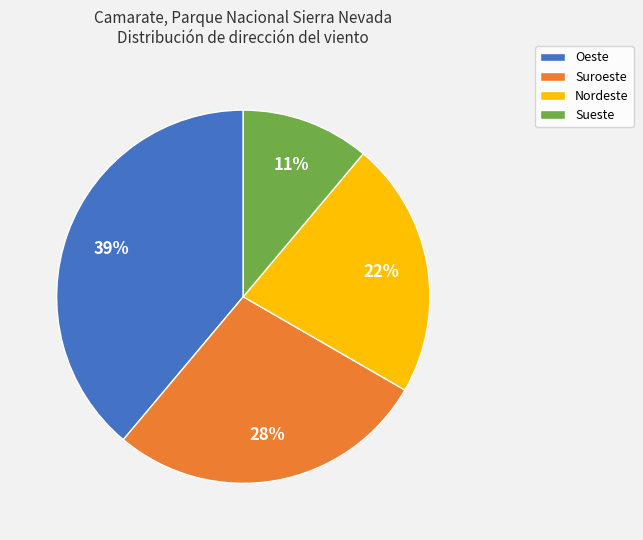

Is it true that Oeste is 26% of the pie?

False